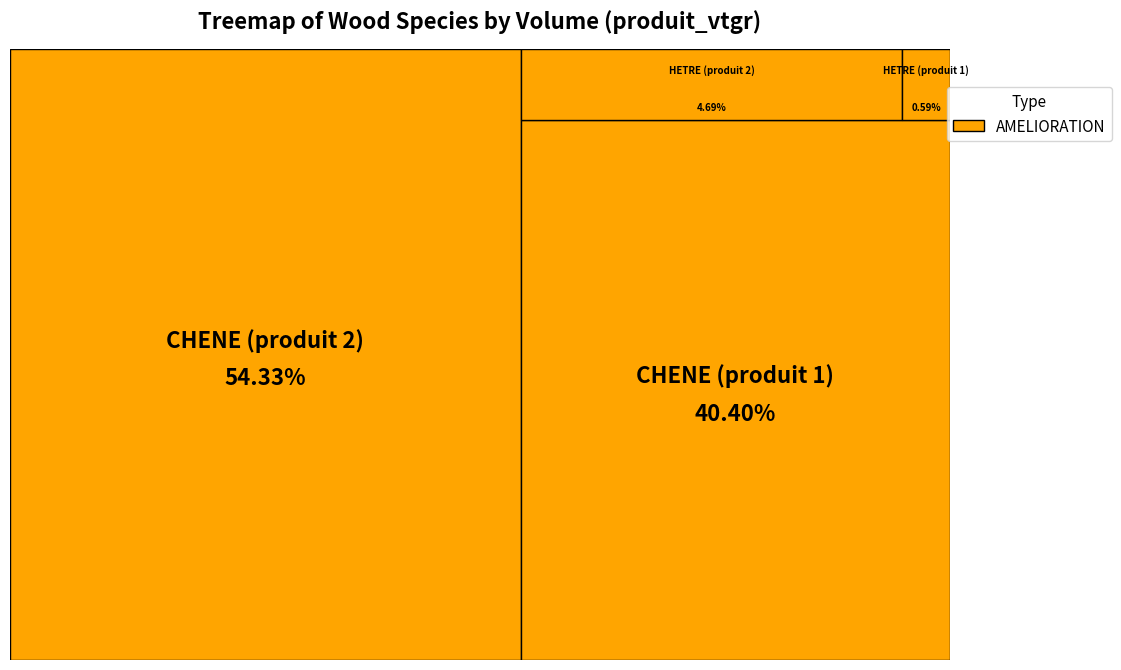

Combined, what portion of the pie is CHENE (produit 2) and HETRE (produit 2)?

59.0%